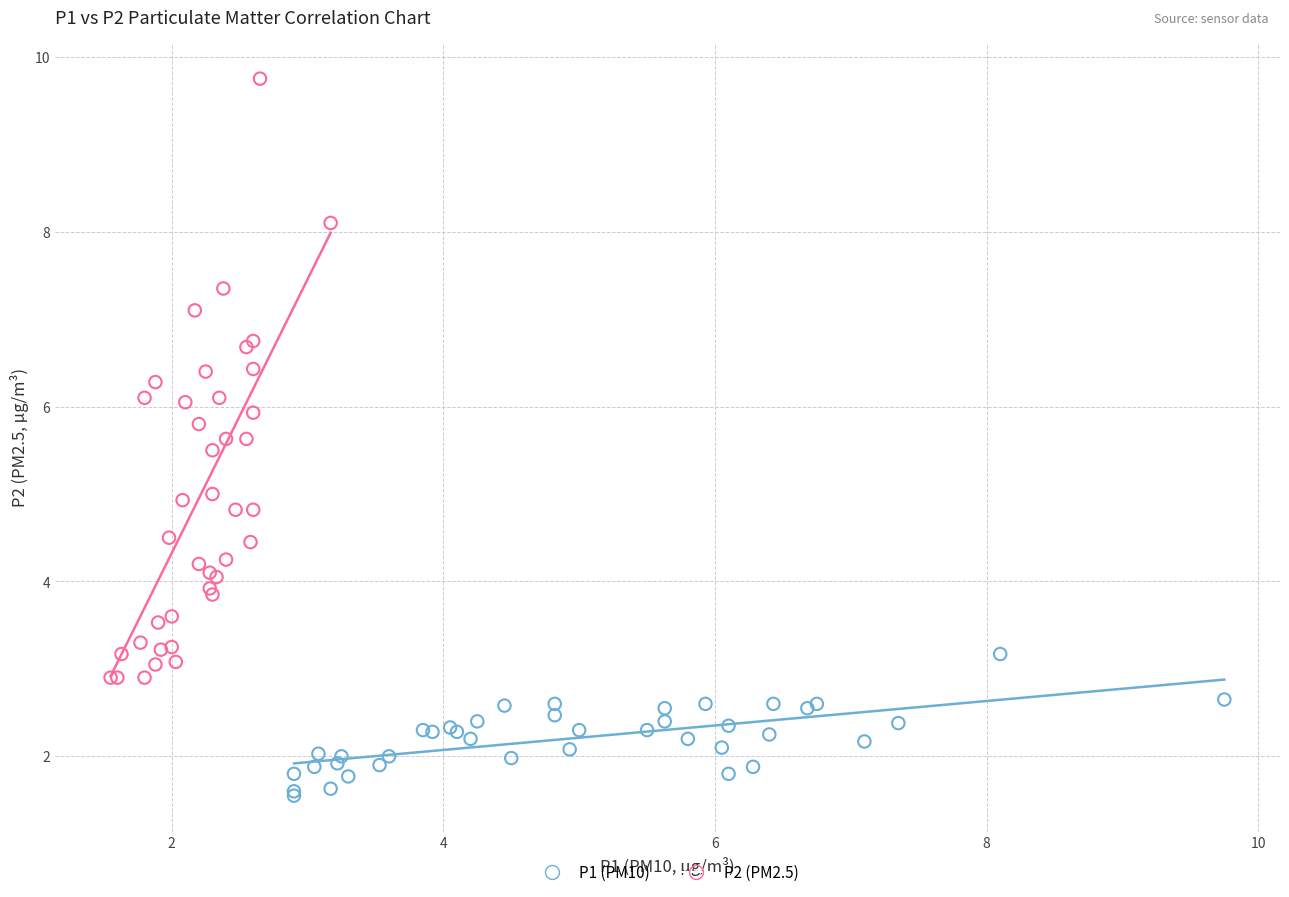

Which series reaches the minimum Y coordinate?

P1 (PM10)